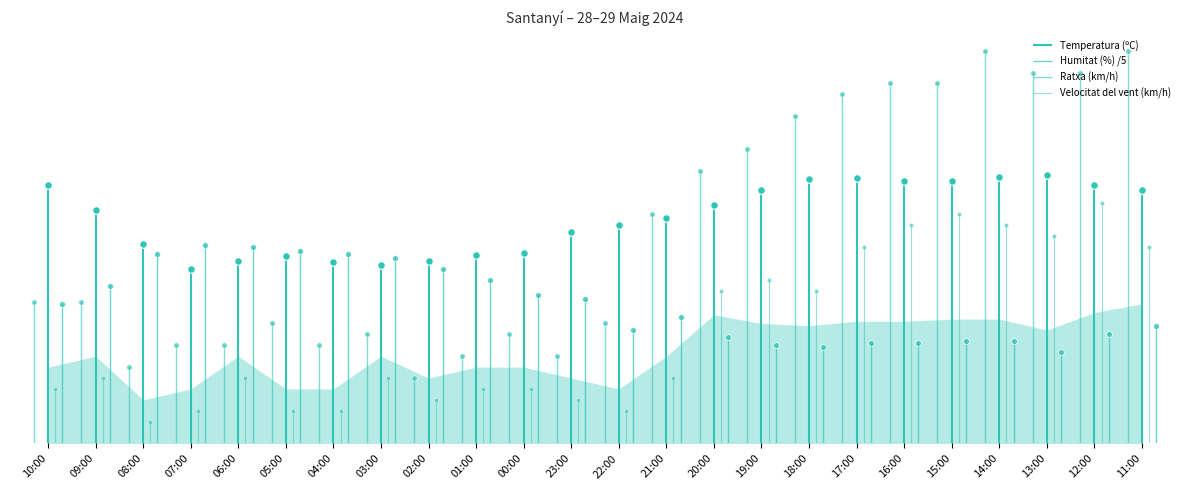

At which category is the sum across all series the highest?

14:00